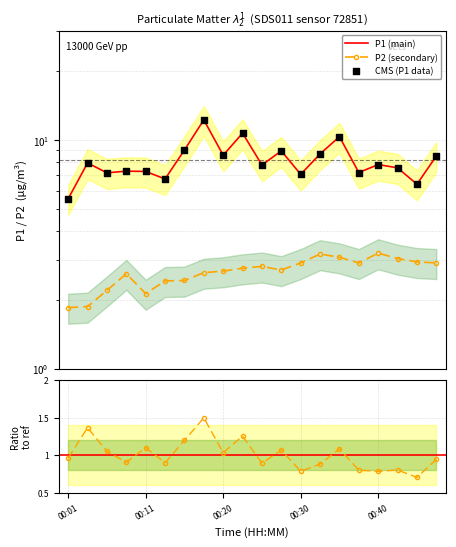

Is the value of P2 (secondary) at 6 greater than the value of P1/P2 norm at 13?

Yes